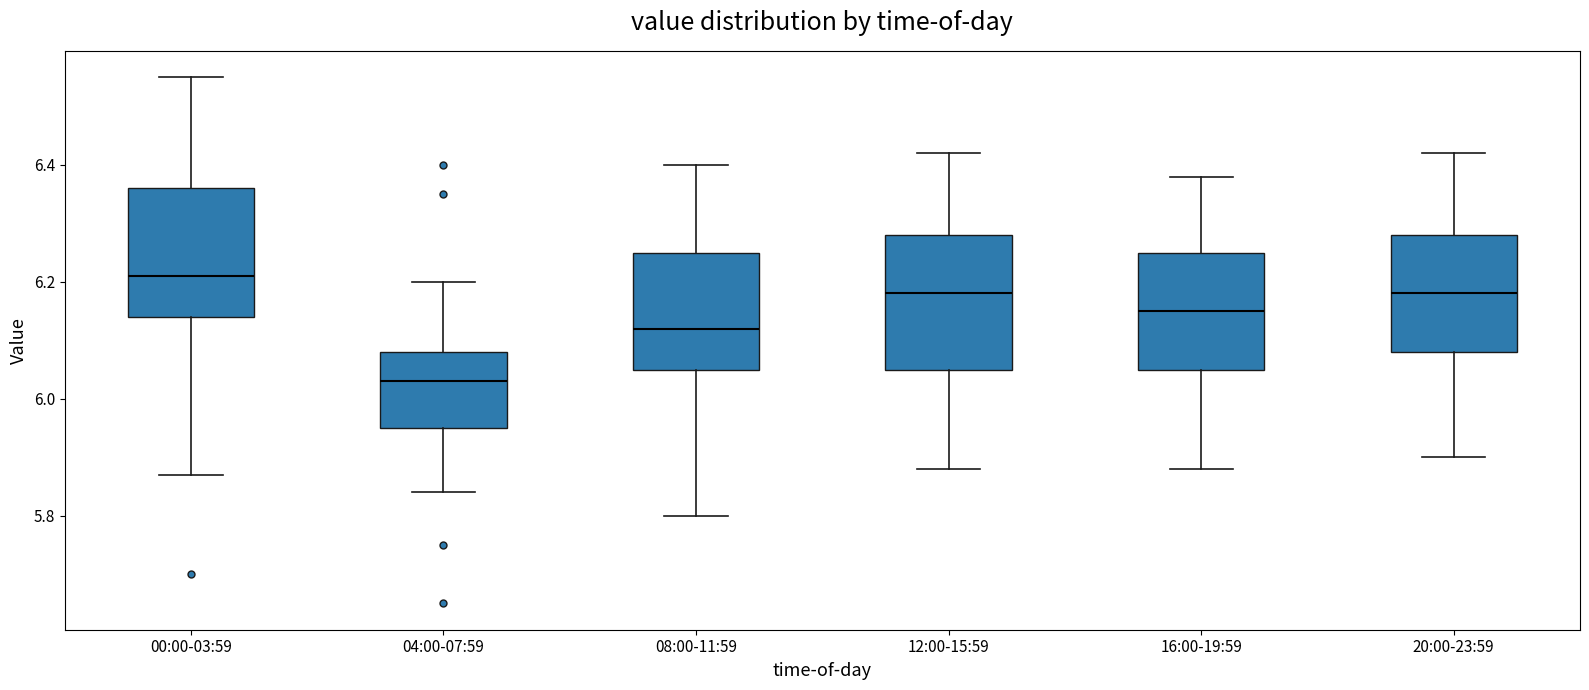

Reading left to right, read every box against the y-axis: the position of its median line, the range the box covers, and the ends of its whiskers. The values are not printed on the chart, so give them approximately, as read against the axis.

00:00-03:59: median 6.22, box 6.14 to 6.36, whiskers 5.88 to 6.56
04:00-07:59: median 6.04, box 5.96 to 6.08, whiskers 5.84 to 6.20
08:00-11:59: median 6.12, box 6.06 to 6.26, whiskers 5.80 to 6.40
12:00-15:59: median 6.18, box 6.06 to 6.28, whiskers 5.88 to 6.42
16:00-19:59: median 6.16, box 6.06 to 6.26, whiskers 5.88 to 6.38
20:00-23:59: median 6.18, box 6.08 to 6.28, whiskers 5.90 to 6.42